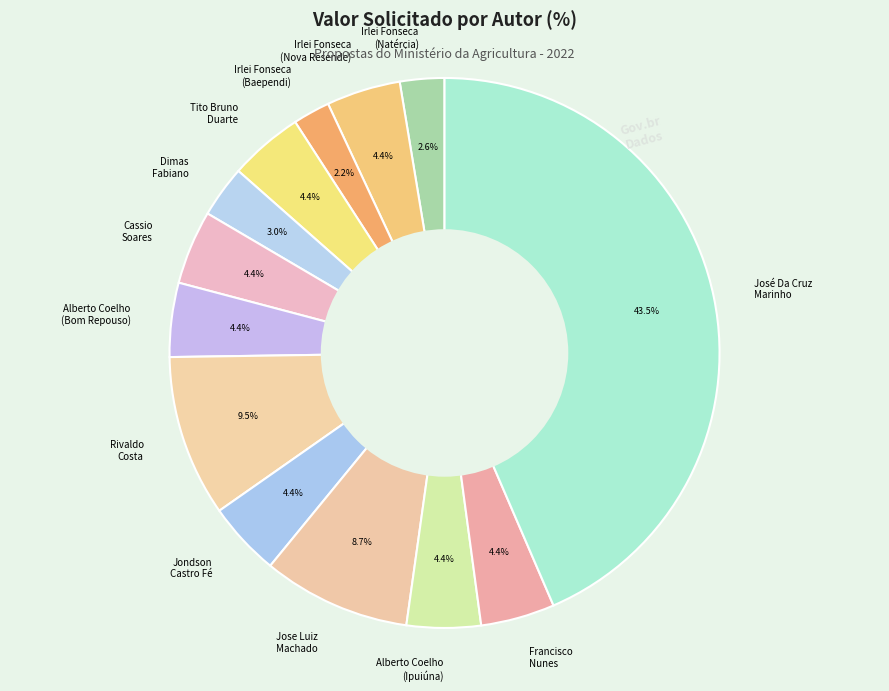

Do Tito Bruno Duarte and Francisco Nunes together represent more than half of the pie?

No